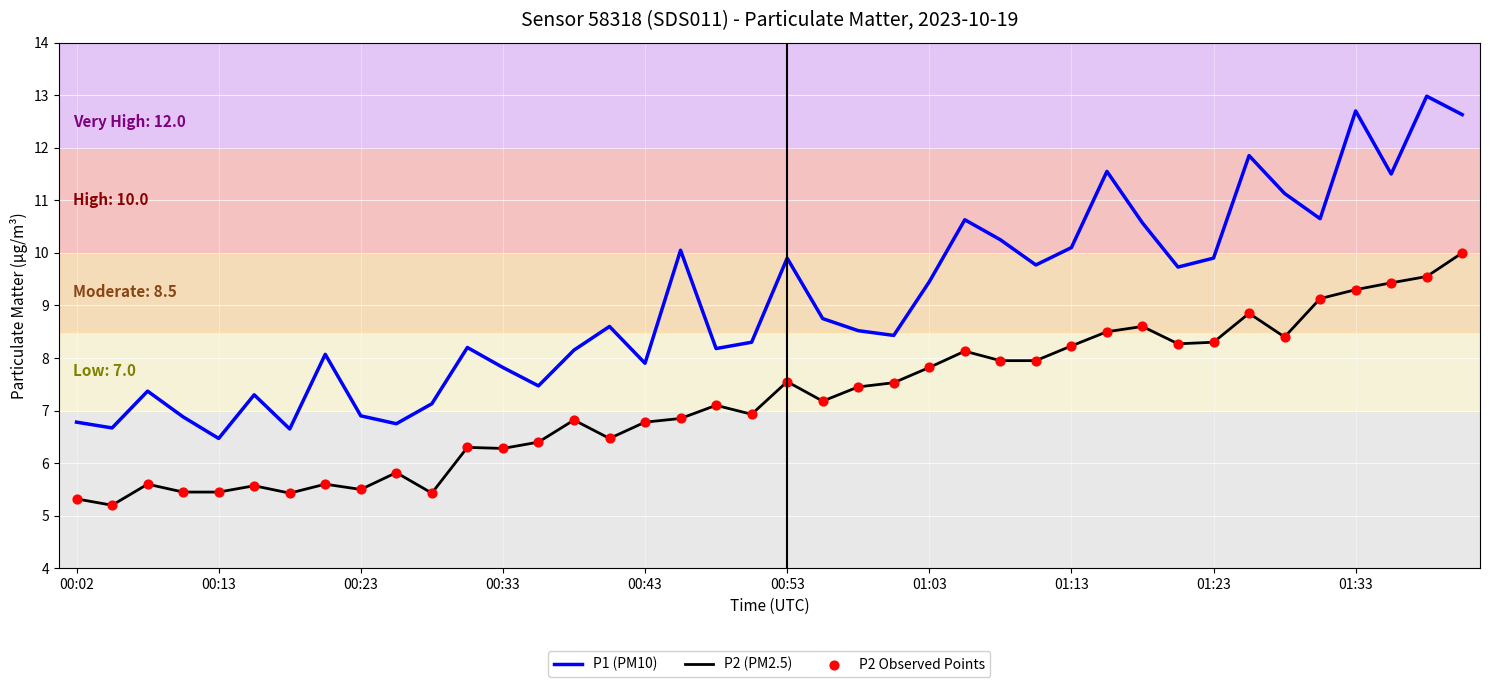

True or false: P1 (PM10) and P2 (PM2.5) cross at least once.

False